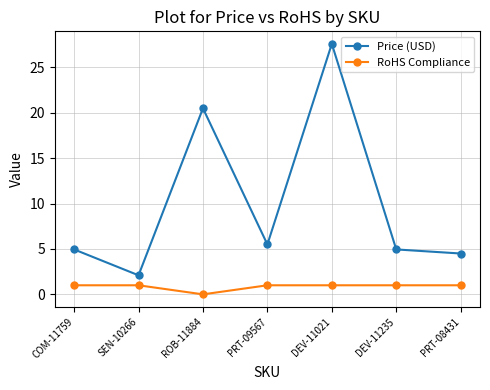

What are all the series names shown in the legend?

Price (USD), RoHS Compliance